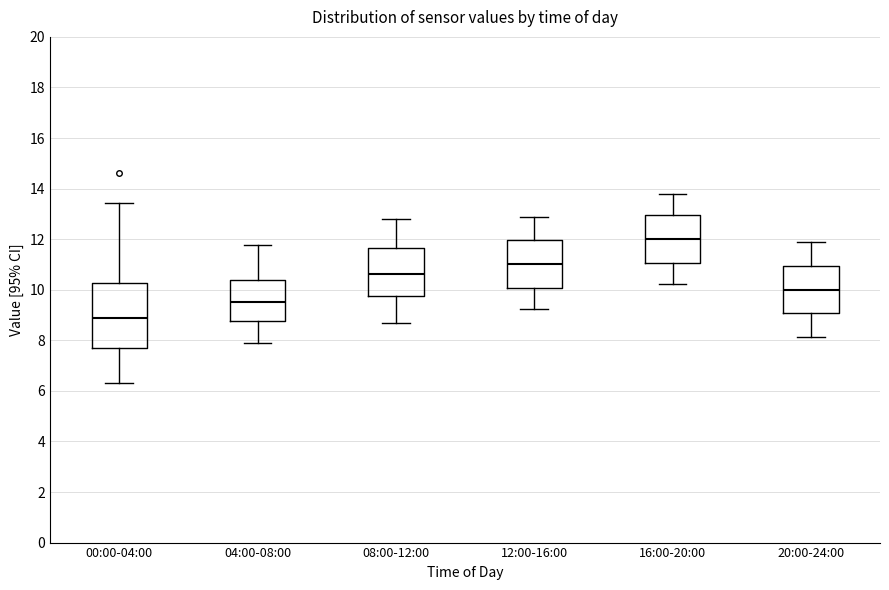

Reading left to right, transcribe this box plot: for each box, give where its median line is, the range the box spans, and where its two whiskers end, as read against the y-axis. The values are not printed on the chart, so give them approximately, as read against the axis.

00:00-04:00: median 8.8, box 7.8 to 10.2, whiskers 6.4 to 13.4
04:00-08:00: median 9.6, box 8.8 to 10.4, whiskers 7.8 to 11.8
08:00-12:00: median 10.6, box 9.8 to 11.6, whiskers 8.6 to 12.8
12:00-16:00: median 11.0, box 10.0 to 12.0, whiskers 9.2 to 12.8
16:00-20:00: median 12.0, box 11.0 to 13.0, whiskers 10.2 to 13.8
20:00-24:00: median 10.0, box 9.0 to 11.0, whiskers 8.2 to 11.8